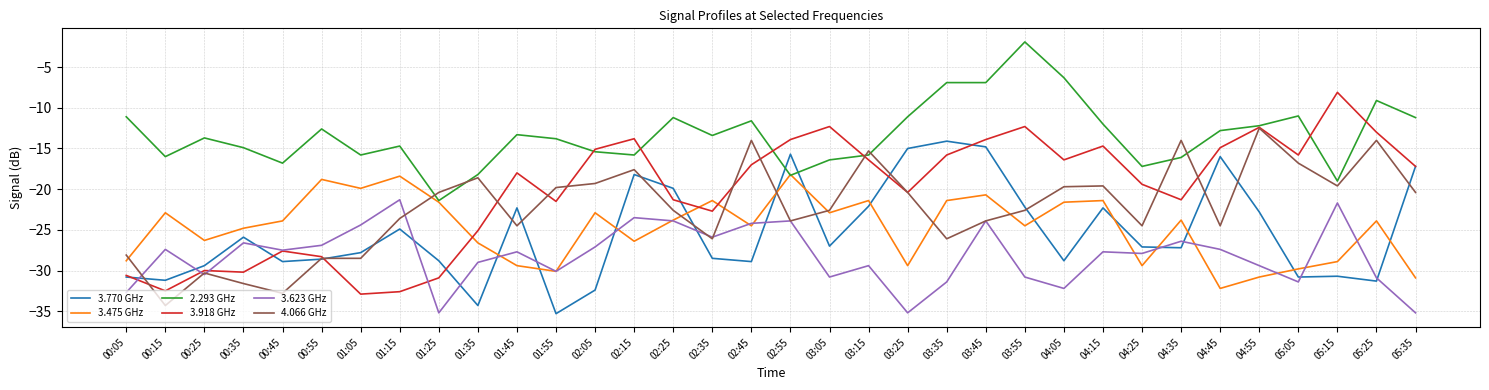

In 3.770 GHz, how many points are higher than both neighbors (excluding endpoints)?

9